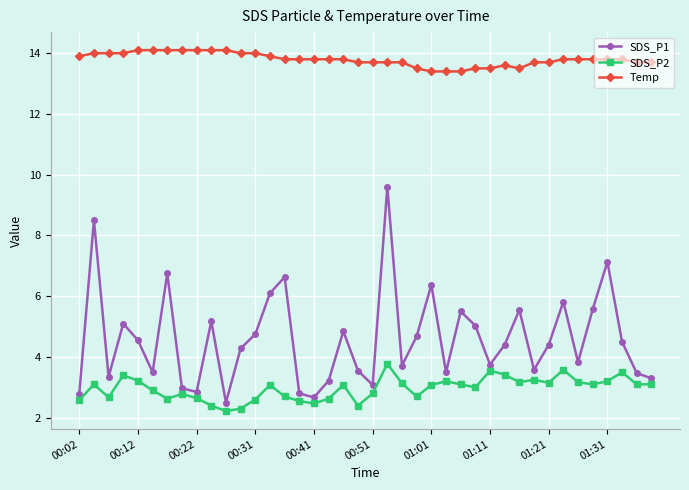

At how many categories does at least one series exceed 10?

40